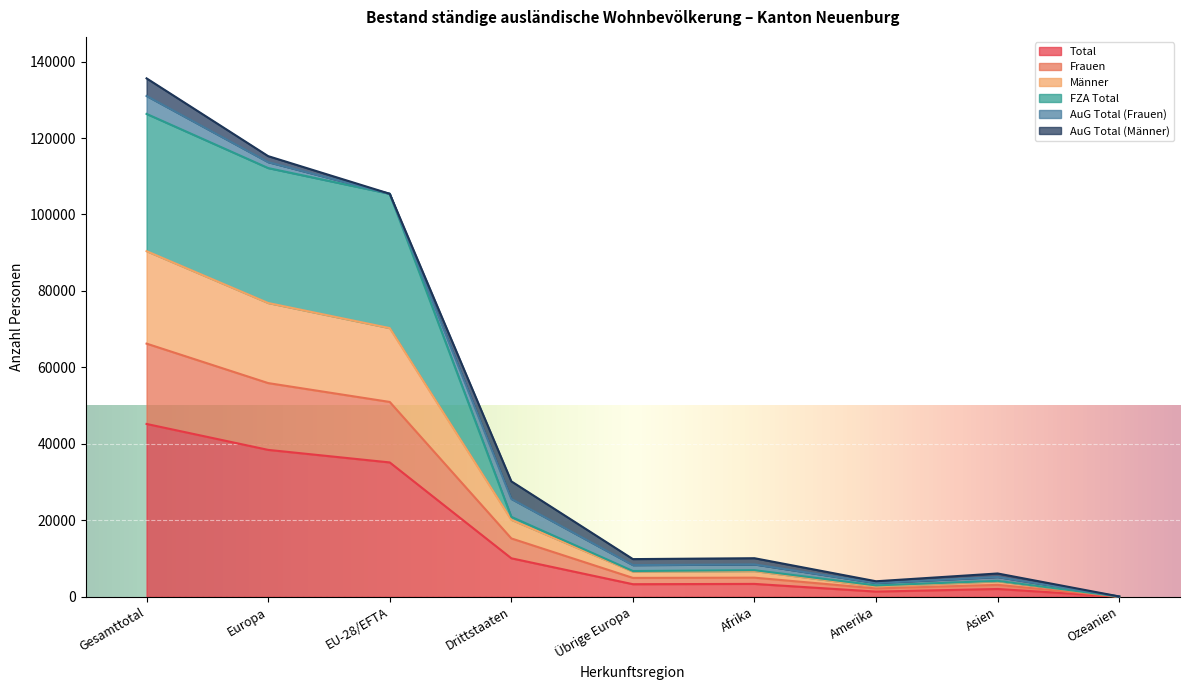

How many lines are shown in the chart?

6